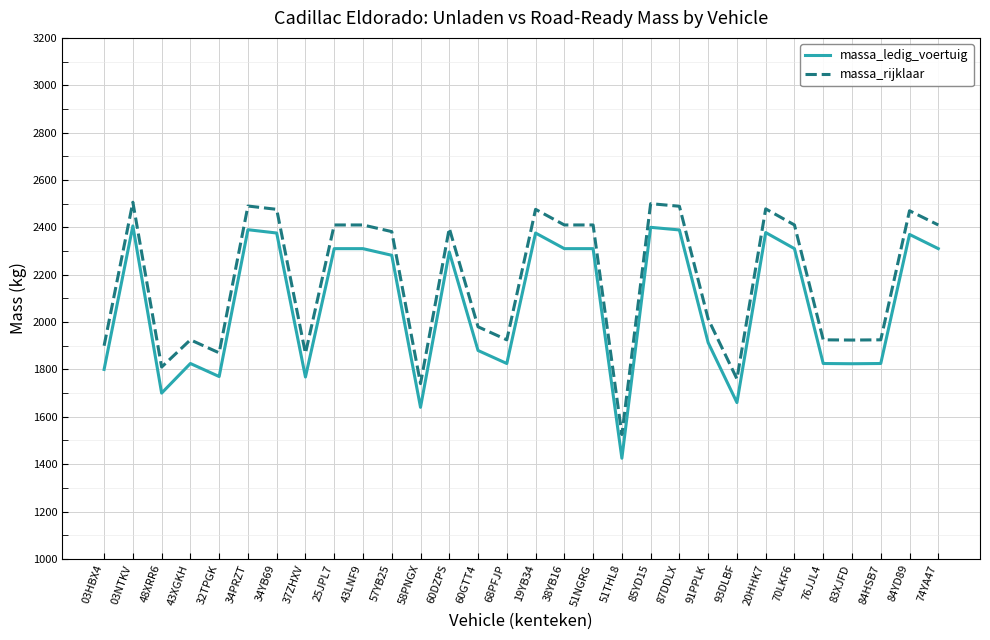

What is the difference between the maximum and second lowest values in the massa_ledig_voertuig series?

766